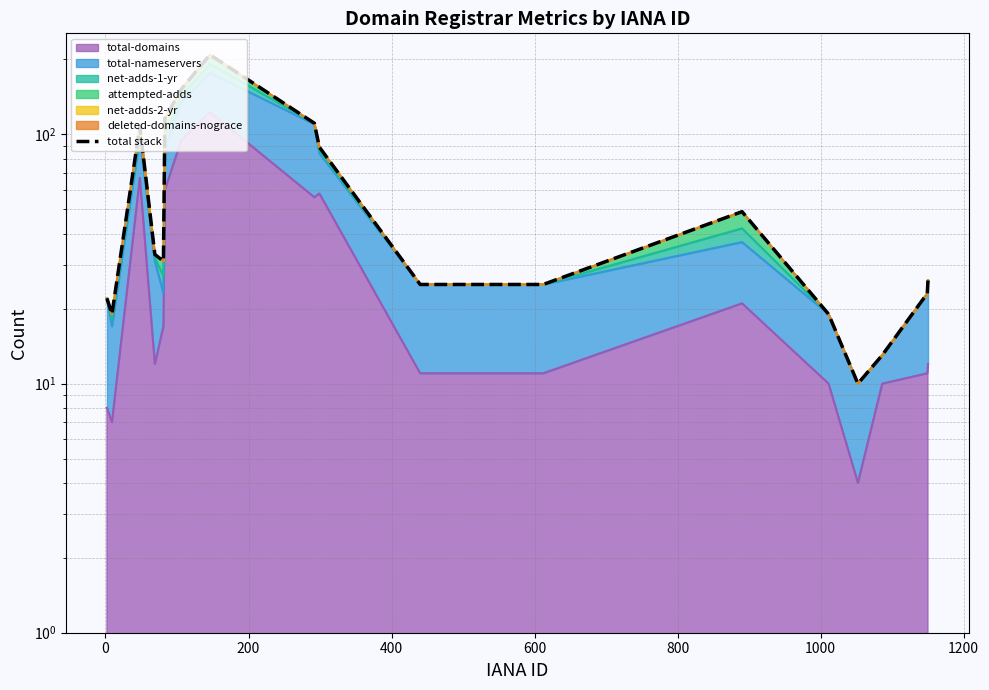

At which label does the data first exceed 31?

200